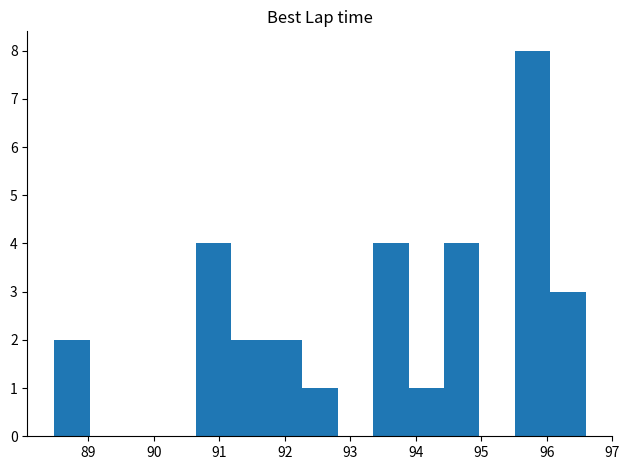

Reading left to right, transcribe this chart: for each bar, give the range it covers on the x-axis and its height. Neither the bar edges nor the heights are printed on the chart, so give them approximately, as read against the axes.

88.5 to 89.0: 2
89.0 to 89.6: 0
89.6 to 90.1: 0
90.1 to 90.6: 0
90.6 to 91.2: 4
91.2 to 91.7: 2
91.7 to 92.3: 2
92.3 to 92.8: 1
92.8 to 93.3: 0
93.3 to 93.9: 4
93.9 to 94.4: 1
94.4 to 95.0: 4
95.0 to 95.5: 0
95.5 to 96.1: 8
96.1 to 96.6: 3